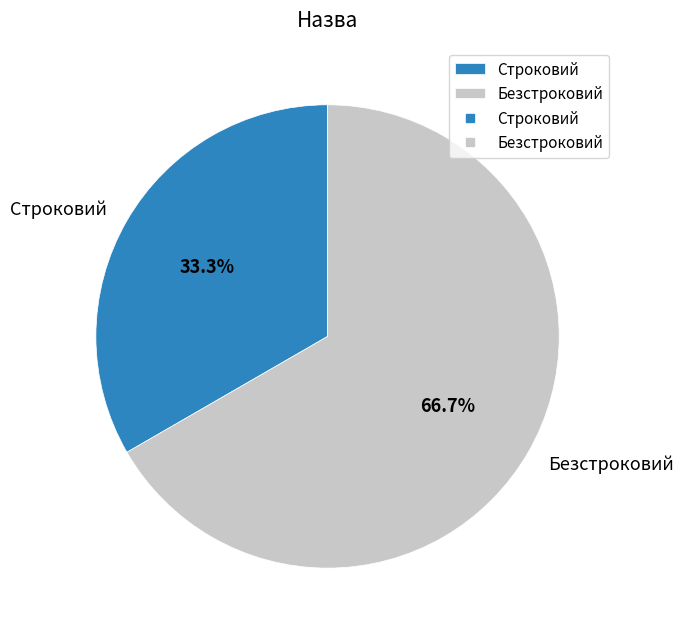

What is the largest slice in the pie chart?

Безстроковий